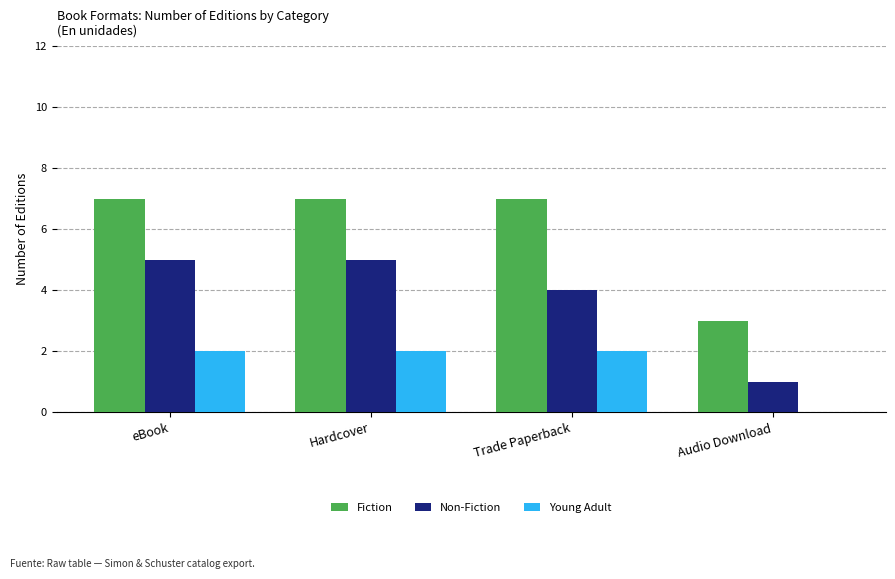

What is the greatest value displayed?

7